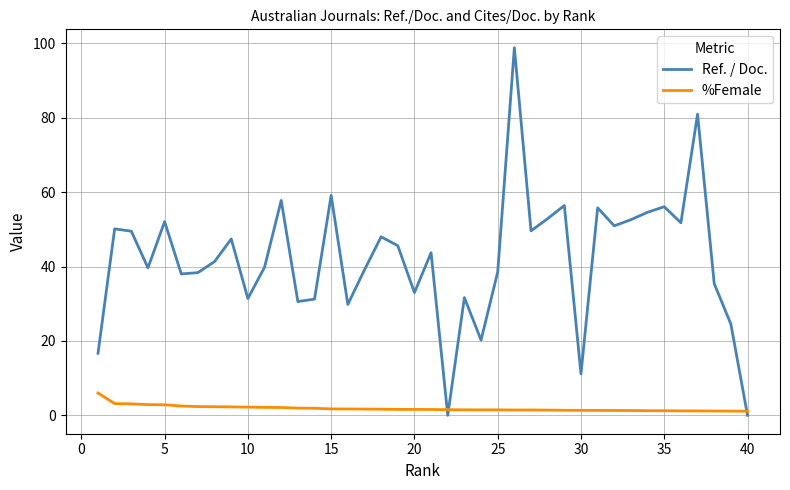

Rank the series by their maximum value, from highest to lowest.

Ref. / Doc., %Female